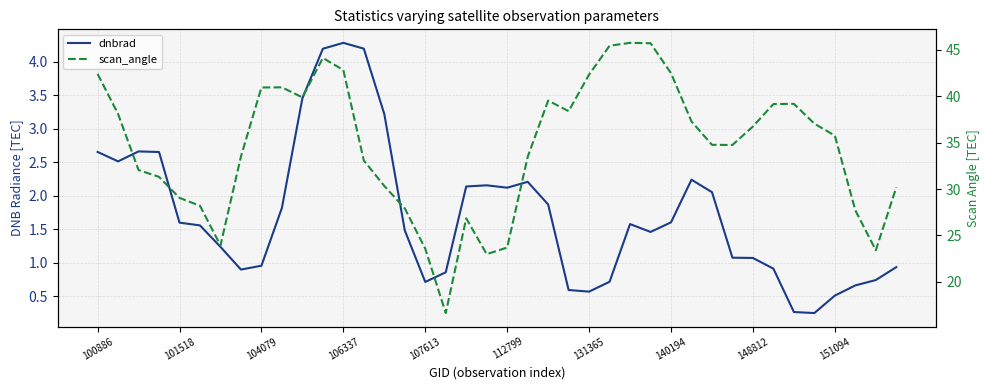

Rank the categories by scan_angle value from lowest to highest.

17, 19, 38, 16, 20, 131365, 18, 37, 15, 112799, 107613, 39, 14, 106337, 104079, 13, 21, 140194, 31, 30, 36, 32, 35, 29, 101518, 23, 33, 34, 22, 10, 148812, 151094, 24, 100886, 28, 12, 11, 25, 27, 26